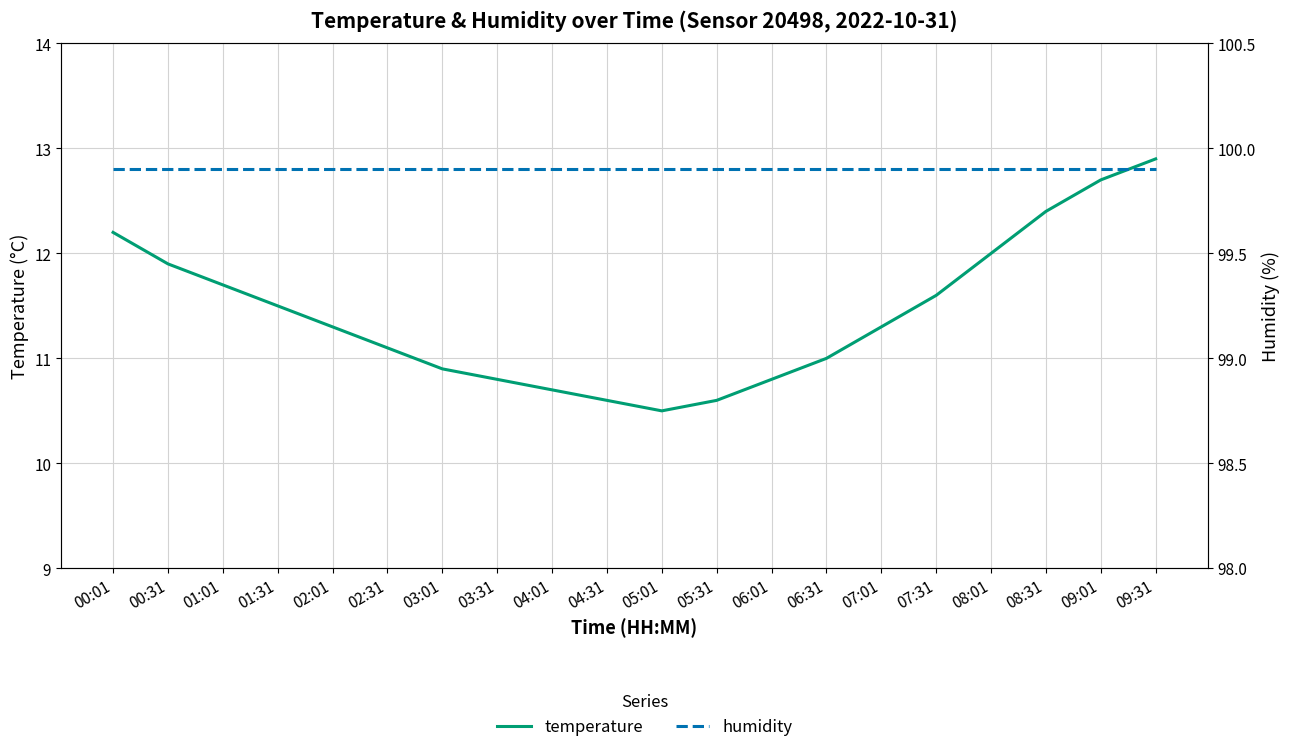

At which label does humidity reach its peak?

00:01